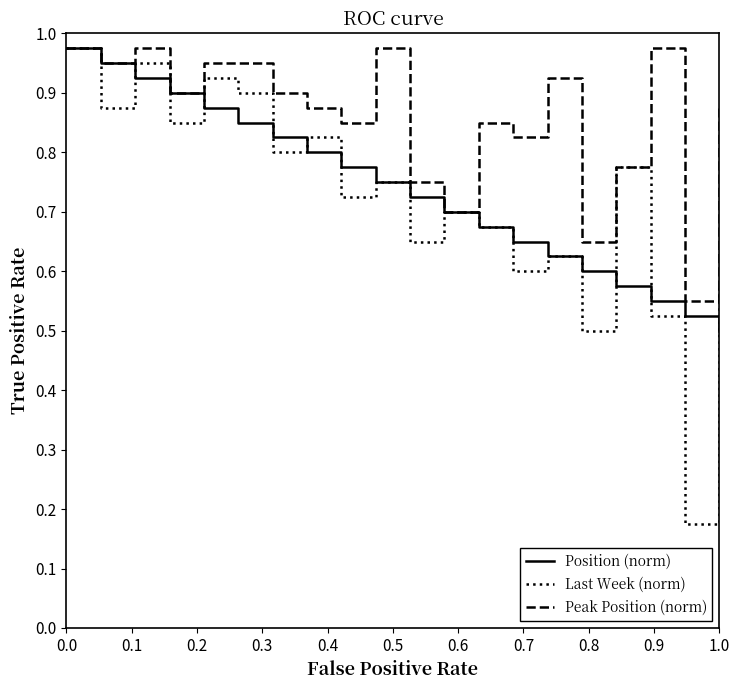

Which series has the largest range (max minus min)?

Last Week (norm)